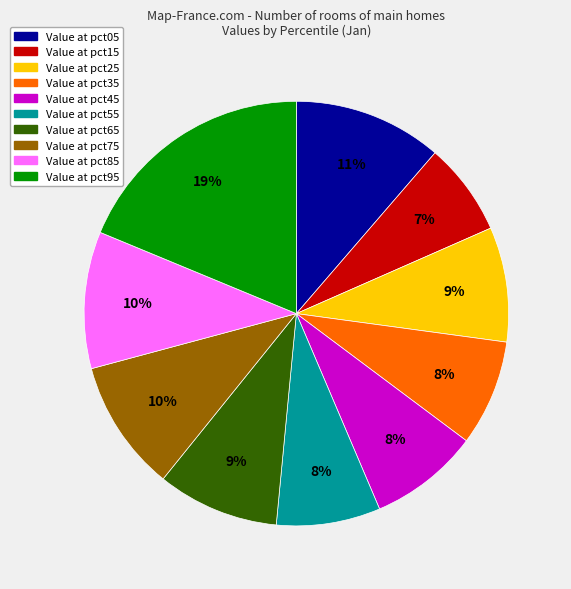

To the nearest percent, what is the average slice percentage?

10%